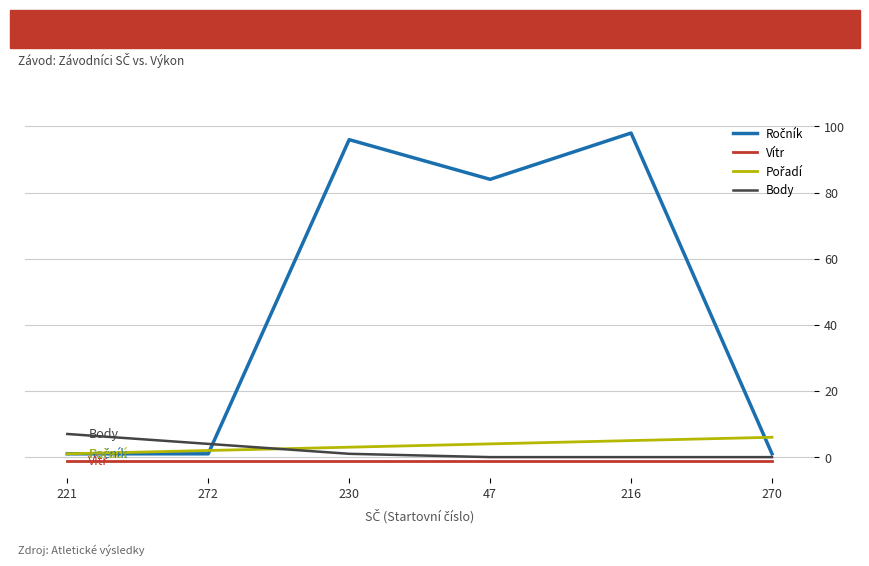

The value of Body at 270 is 0.0. True or false?

True